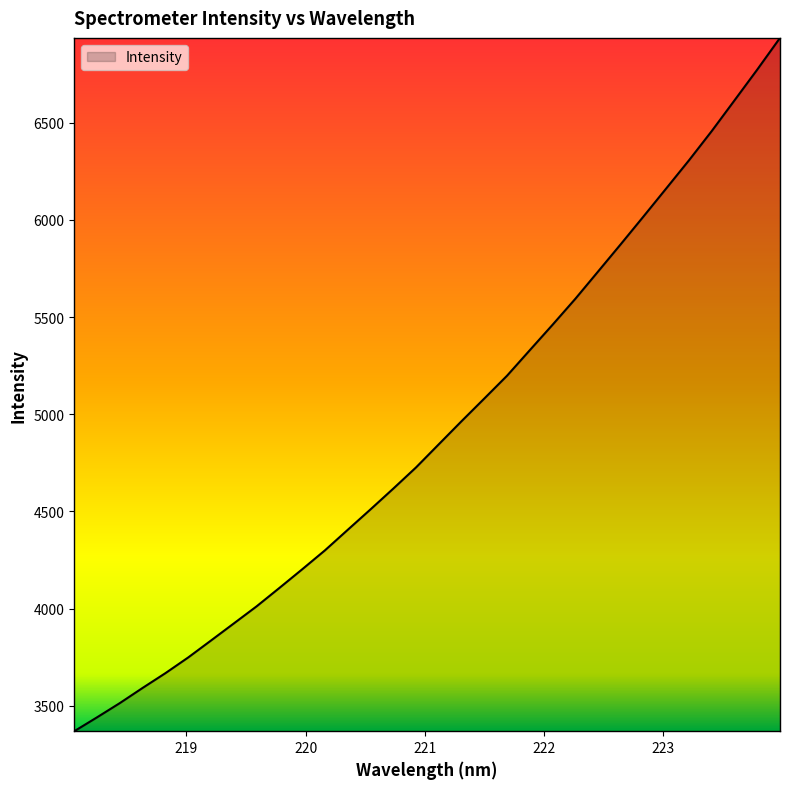

What is the minimum value shown in the chart?

3368.7